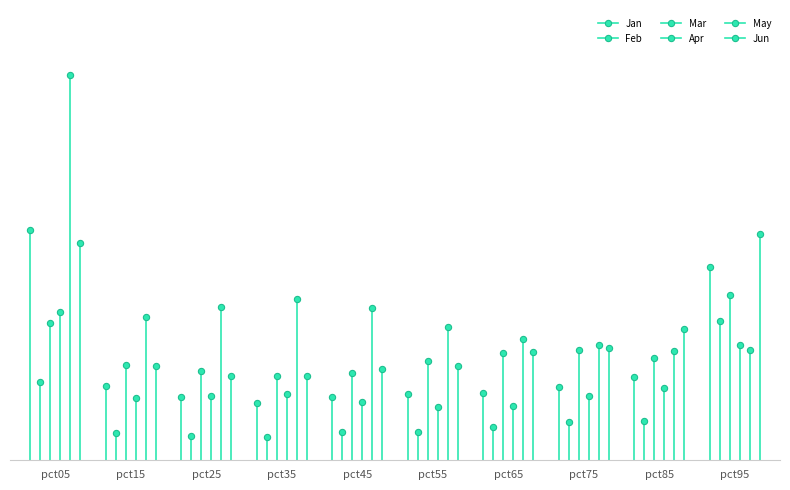

Reading left to right, extract all data points from this chart.

Jan: pct05=1.5	pct15=0.5	pct25=0.4	pct35=0.4	pct45=0.4	pct55=0.4	pct65=0.4	pct75=0.5	pct85=0.6	pct95=1.3
Feb: pct05=0.5	pct15=0.2	pct25=0.2	pct35=0.2	pct45=0.2	pct55=0.2	pct65=0.2	pct75=0.3	pct85=0.3	pct95=0.9
Mar: pct05=0.9	pct15=0.6	pct25=0.6	pct35=0.6	pct45=0.6	pct55=0.7	pct65=0.7	pct75=0.7	pct85=0.7	pct95=1.1
Apr: pct05=1.0	pct15=0.4	pct25=0.4	pct35=0.4	pct45=0.4	pct55=0.4	pct65=0.4	pct75=0.4	pct85=0.5	pct95=0.8
May: pct05=2.6	pct15=1.0	pct25=1.0	pct35=1.1	pct45=1.0	pct55=0.9	pct65=0.8	pct75=0.8	pct85=0.7	pct95=0.7
Jun: pct05=1.4	pct15=0.6	pct25=0.6	pct35=0.6	pct45=0.6	pct55=0.6	pct65=0.7	pct75=0.7	pct85=0.9	pct95=1.5